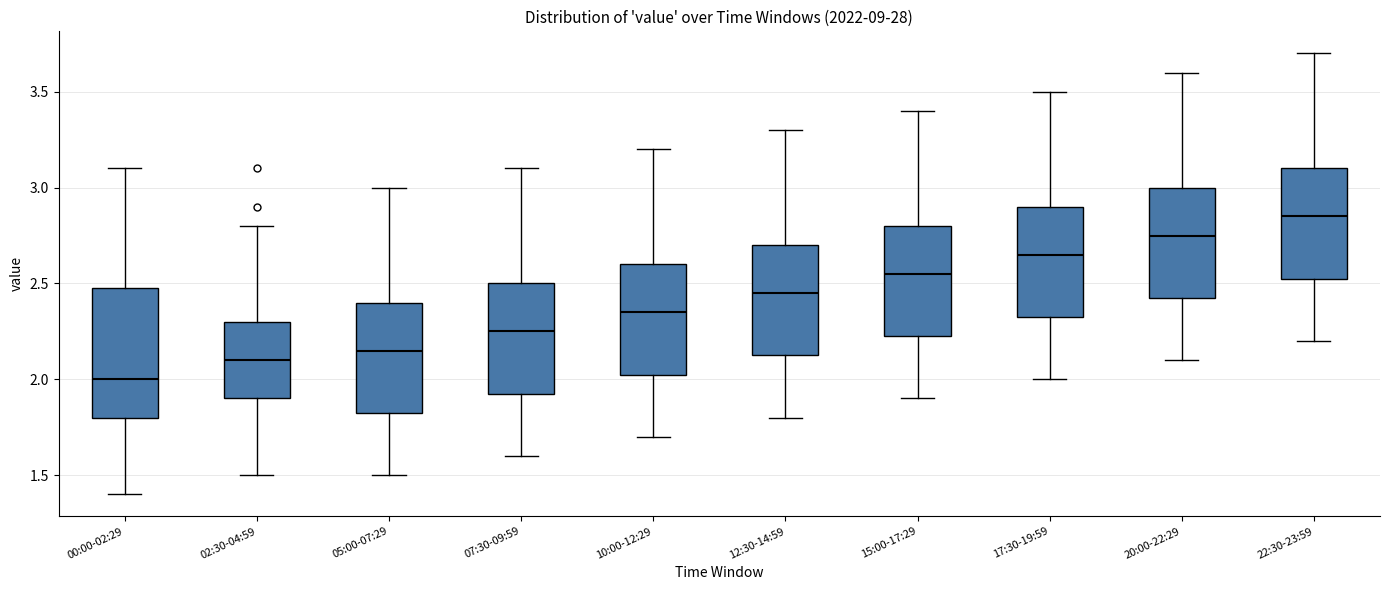

Reading left to right, read every box against the y-axis: the position of its median line, the range the box covers, and the ends of its whiskers. The values are not printed on the chart, so give them approximately, as read against the axis.

00:00-02:29: median 2.00, box 1.80 to 2.50, whiskers 1.40 to 3.10
02:30-04:59: median 2.10, box 1.90 to 2.30, whiskers 1.50 to 2.80
05:00-07:29: median 2.15, box 1.85 to 2.40, whiskers 1.50 to 3.00
07:30-09:59: median 2.25, box 1.95 to 2.50, whiskers 1.60 to 3.10
10:00-12:29: median 2.35, box 2.05 to 2.60, whiskers 1.70 to 3.20
12:30-14:59: median 2.45, box 2.15 to 2.70, whiskers 1.80 to 3.30
15:00-17:29: median 2.55, box 2.25 to 2.80, whiskers 1.90 to 3.40
17:30-19:59: median 2.65, box 2.35 to 2.90, whiskers 2.00 to 3.50
20:00-22:29: median 2.75, box 2.45 to 3.00, whiskers 2.10 to 3.60
22:30-23:59: median 2.85, box 2.55 to 3.10, whiskers 2.20 to 3.70